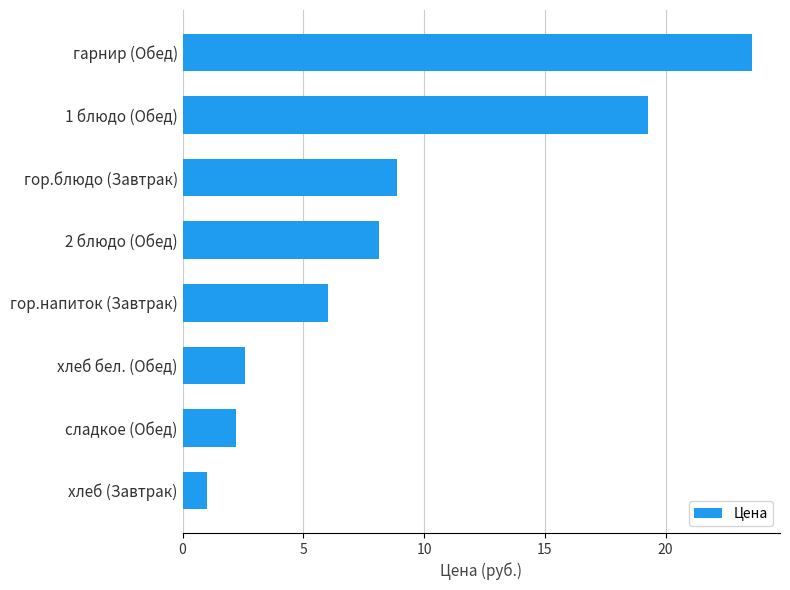

What is the average value?

9.0